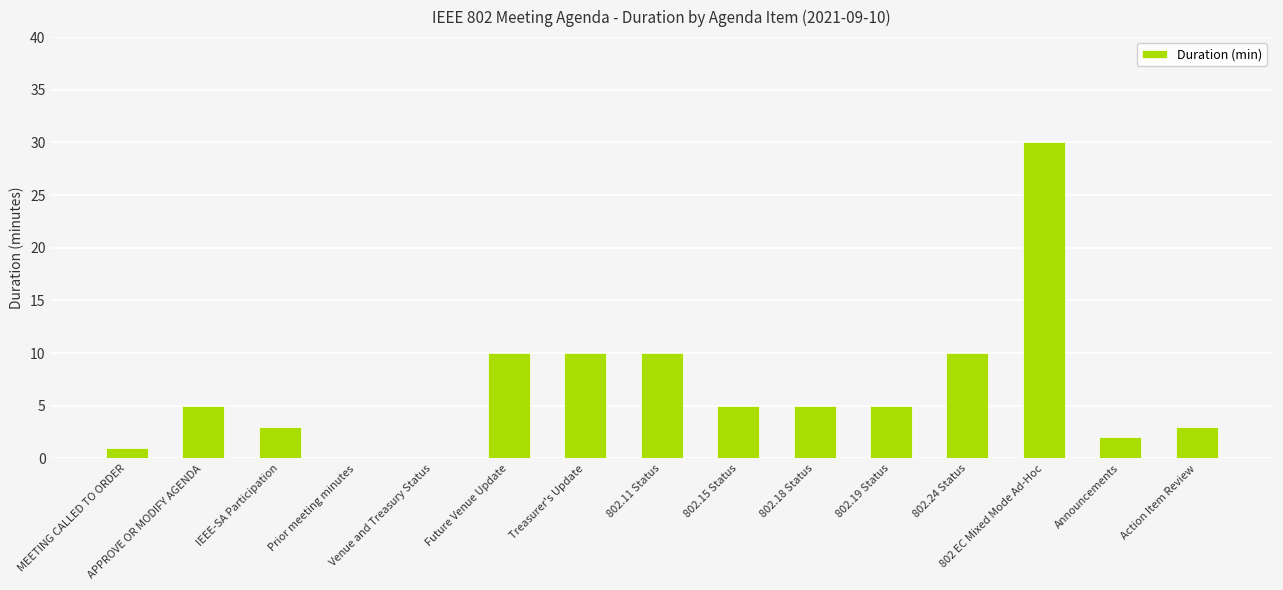

Between Prior meeting minutes and Announcements, which is larger?

Announcements